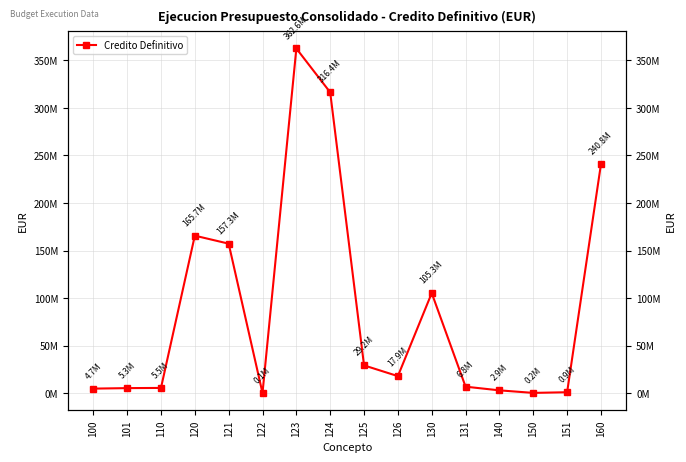

What is the change in value from 123 to 150?

-362338159.8